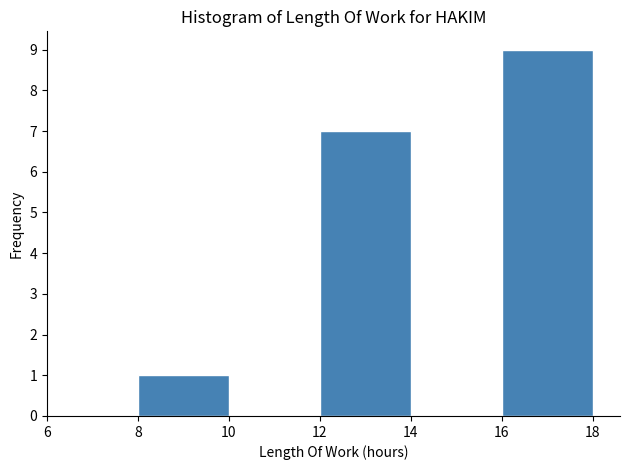

Reading left to right, list every bar in this chart as the range it spans on the x-axis followed by its height. The values are not printed on the chart, so give them approximately, as read against the axis.

6 to 8: 0
8 to 10: 1
10 to 12: 0
12 to 14: 7
14 to 16: 0
16 to 18: 9